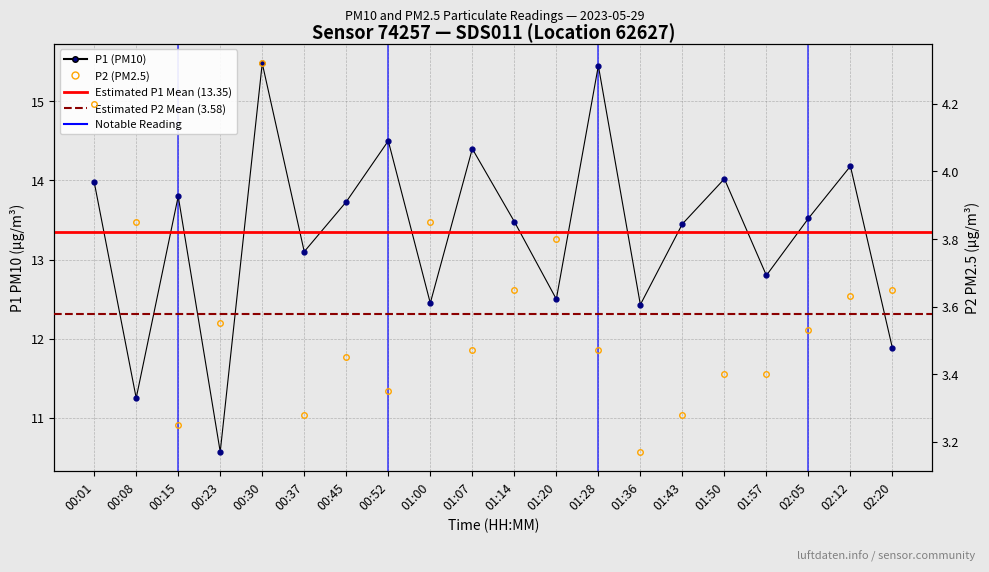

Reading left to right, transcribe all the data shown in this chart.

P1: 14.0	11.2	13.8	10.6	15.5	13.1	13.7	14.5	12.4	14.4	13.5	12.5	15.4	12.4	13.4	14.0	12.8	13.5	14.2	11.9
P2: 4.2	3.9	3.2	3.5	4.3	3.3	3.5	3.4	3.9	3.5	3.6	3.8	3.5	3.2	3.3	3.4	3.4	3.5	3.6	3.6